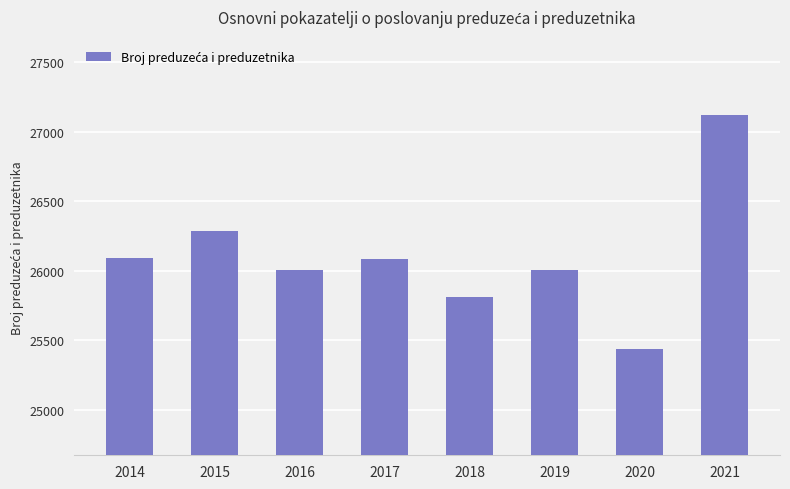

The chart shows a value of 27123 at 2021. True or false?

True